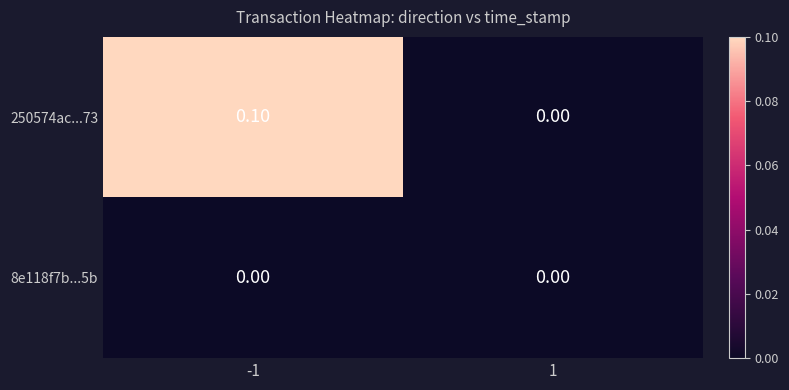

List the series in order of their peak value, lowest first.

8e118f7b...5b, 250574ac...73